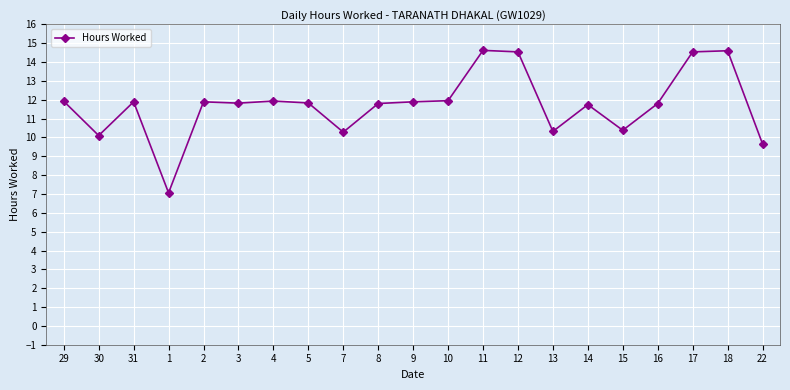

How many values are below 11?

6